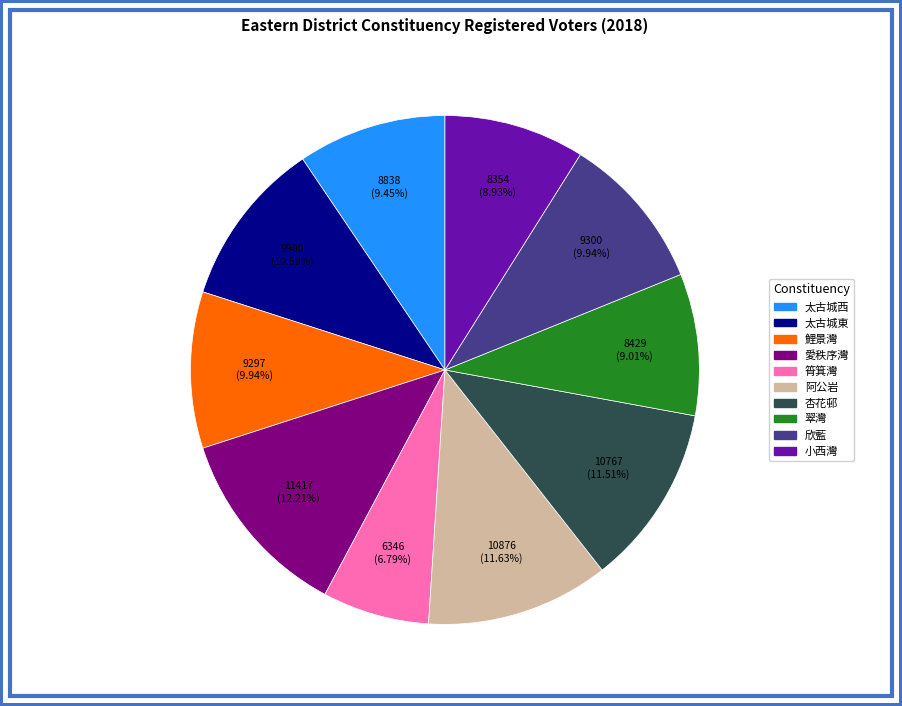

To the nearest percent, what is the average slice percentage?

10%